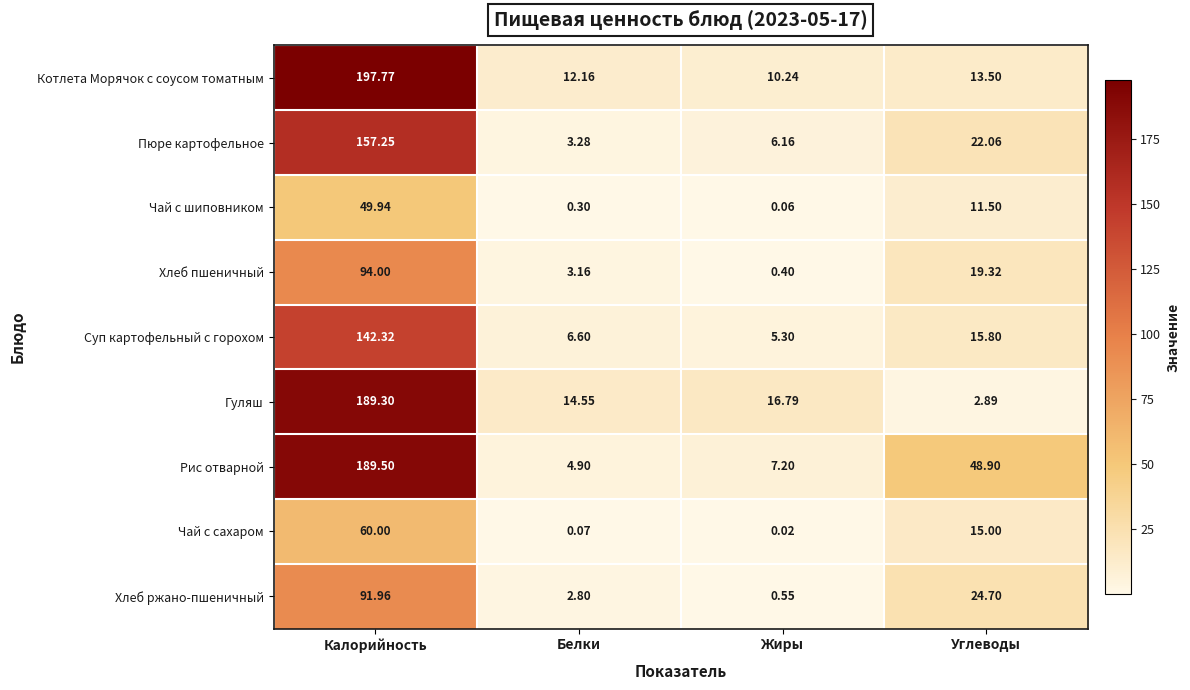

Which label corresponds to the smallest value in the chart?

Жиры